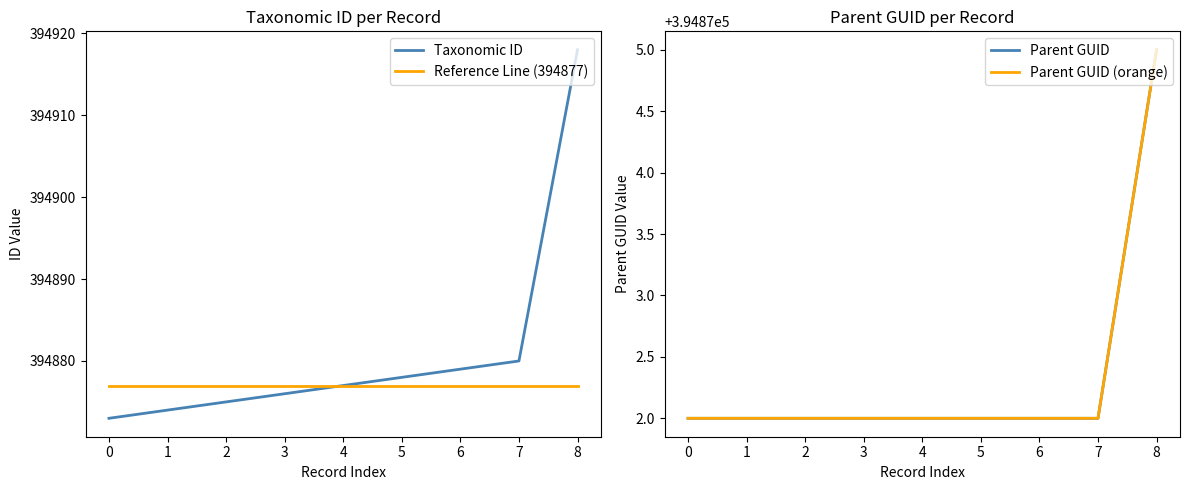

True or false: Reference Line (394877) has more than 2 interior local peaks.

False